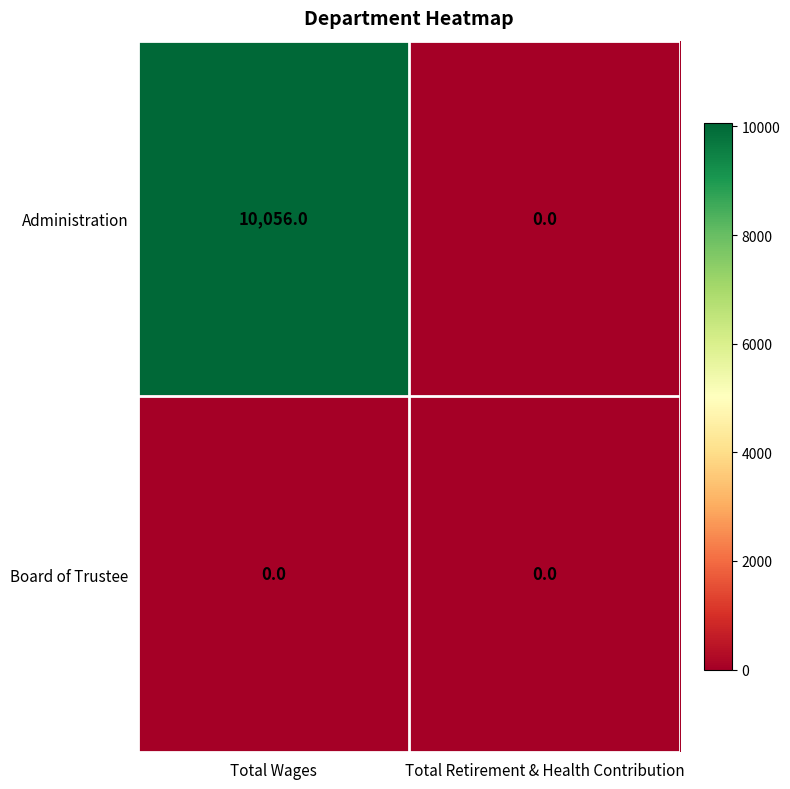

What is the sum of all Administration values?

10056